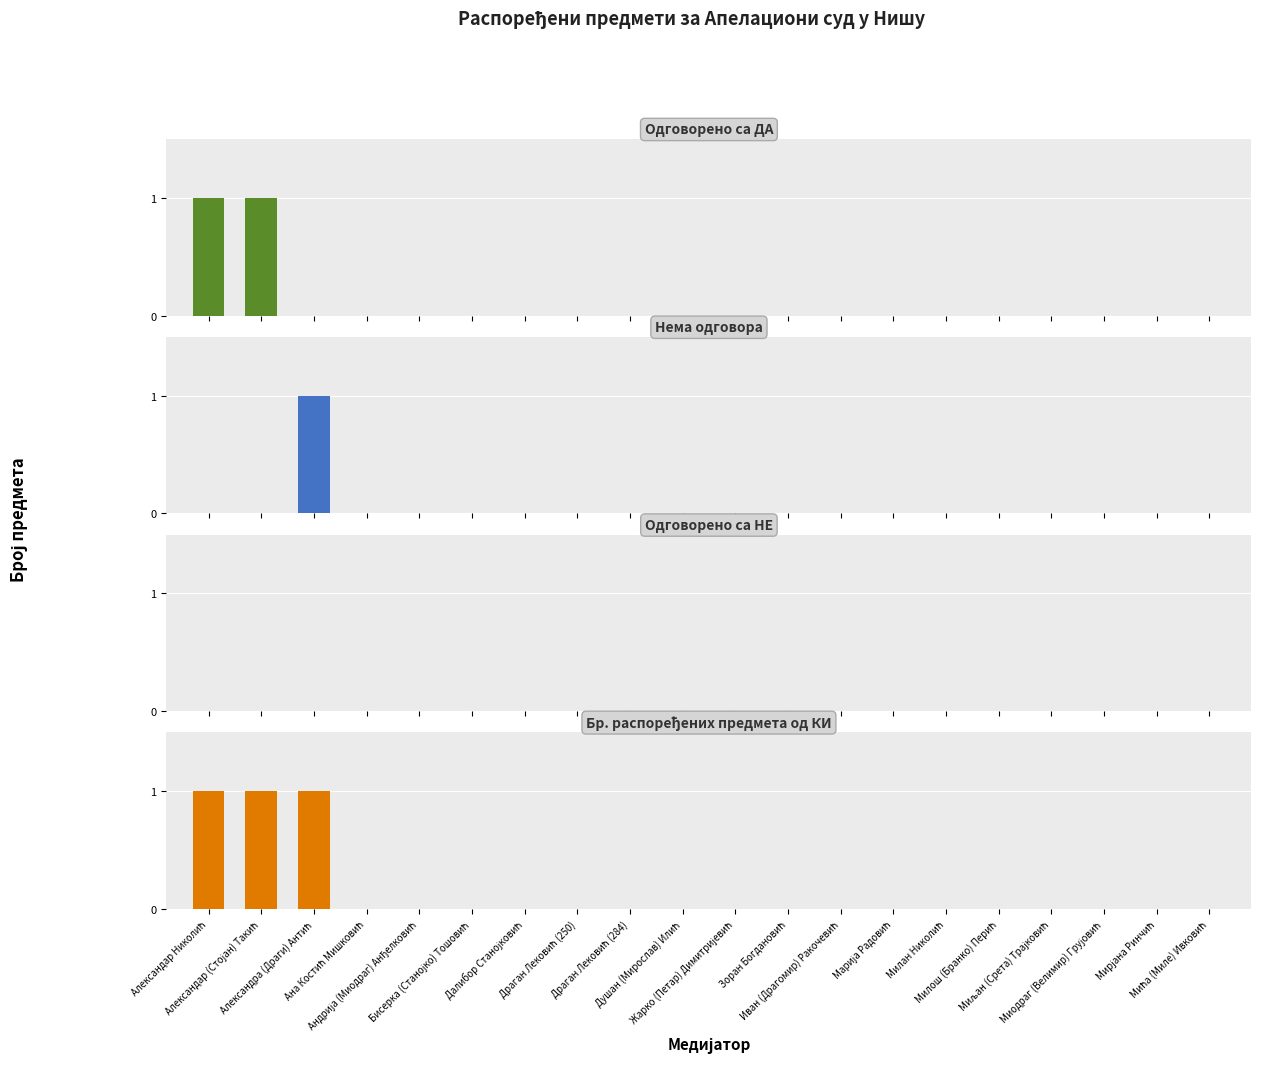

True or false: Нема одговора has a value of 0 at Александра (Драги) Антић.

False